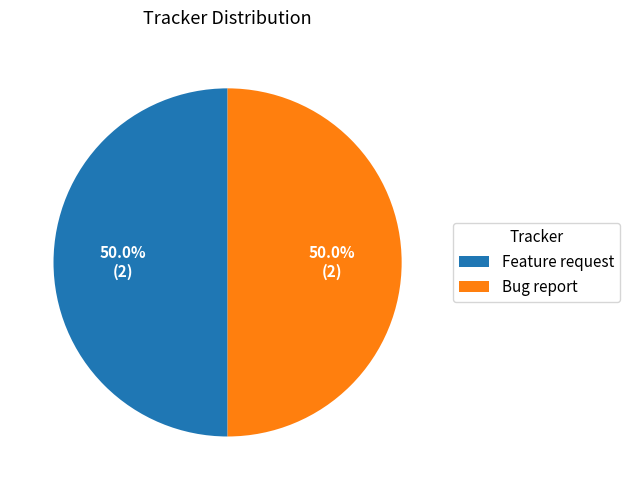

How many segments does this pie chart have?

2